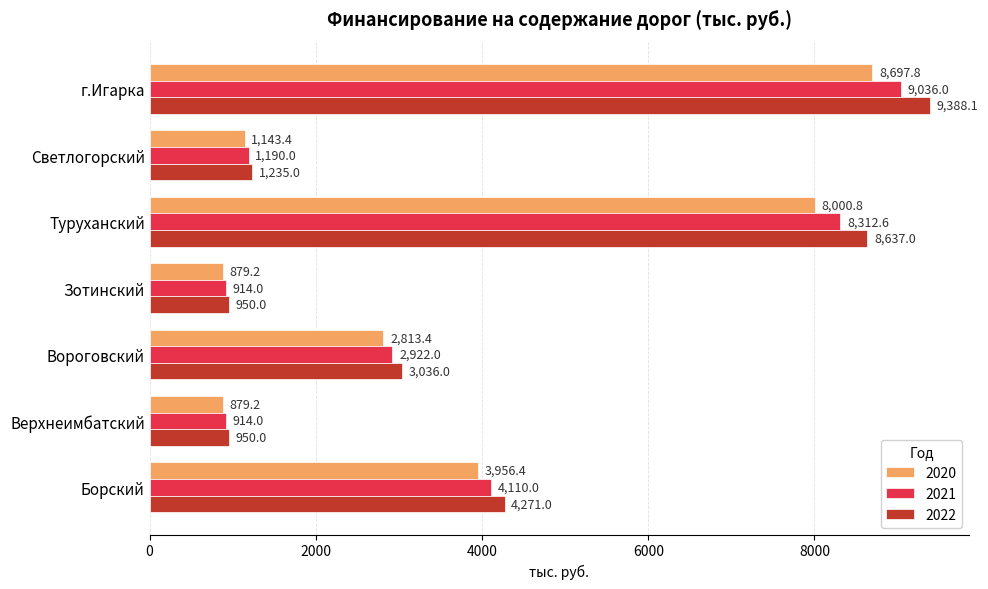

What is the sum of all 2022 values?

28467.1